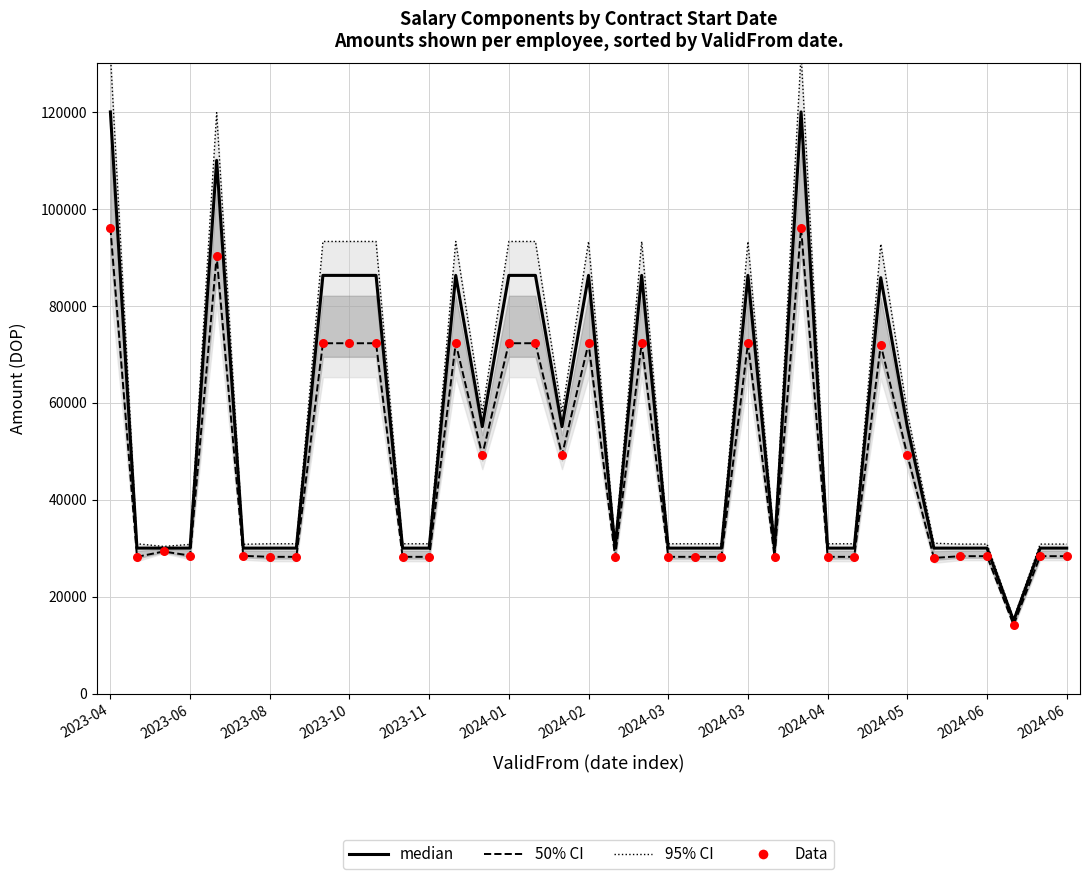

Which series reaches the minimum Y coordinate?

50% CI line